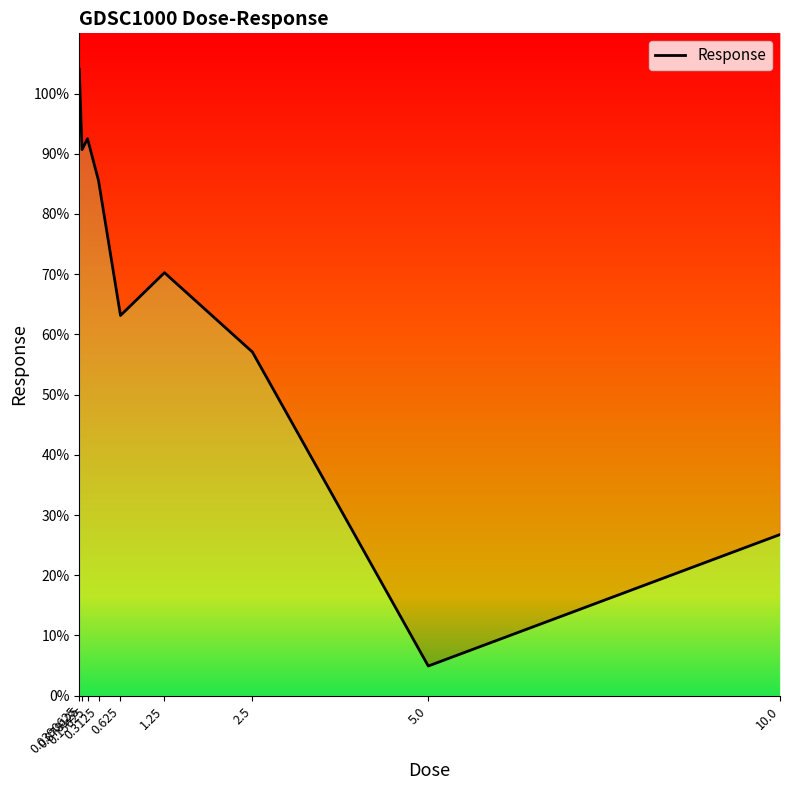

Which has a higher value, 1.25 or 5.0?

1.25